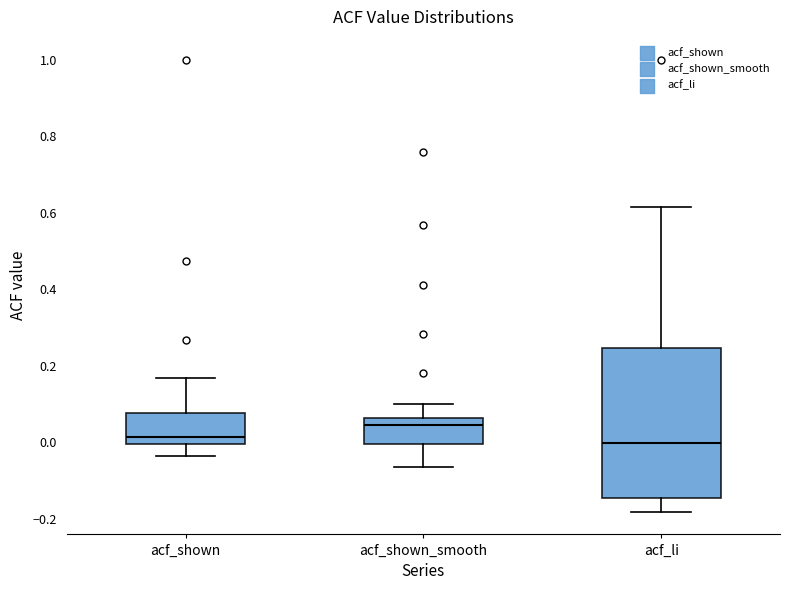

Reading left to right, transcribe this box plot: for each box, give where its median line is, the range the box spans, and where its two whiskers end, as read against the y-axis. The values are not printed on the chart, so give them approximately, as read against the axis.

acf_shown: median 0.02, box 0.00 to 0.08, whiskers -0.04 to 0.16
acf_shown_smooth: median 0.04, box 0.00 to 0.06, whiskers -0.06 to 0.10
acf_li: median 0.00, box -0.14 to 0.24, whiskers -0.18 to 0.62